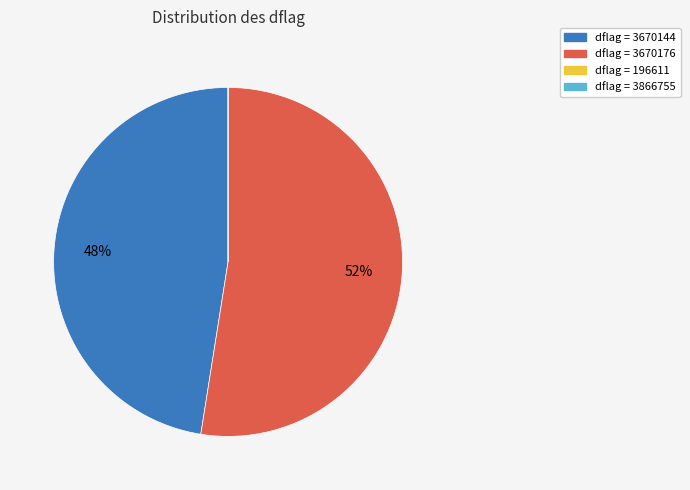

Does any single category account for the majority?

Yes